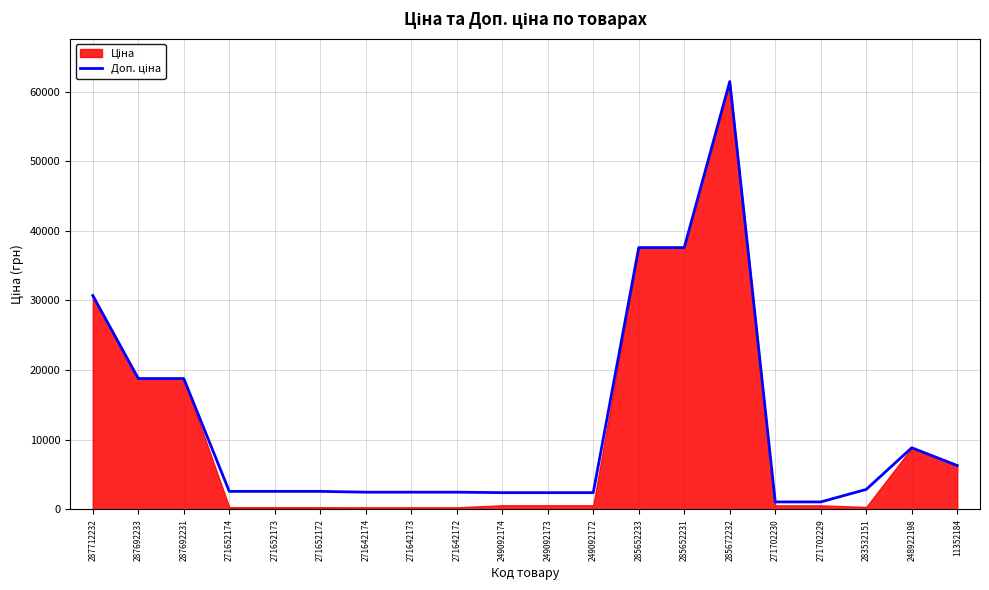

Reading left to right, extract all data points from this chart.

287712232=30717.1	287692233=18796.8	287692231=18796.8	271652174=2598.3	271652173=2598.3	271652172=2598.3	271642174=2482.4	271642173=2482.4	271642172=2482.4	249092174=2414.8	249092173=2414.8	249092172=2414.8	285652233=37593.6	285652231=37593.6	285672232=61434.3	271702230=1081.7	271702229=1081.7	283532151=2878.8	248922198=8856.7	11352184=6308.8